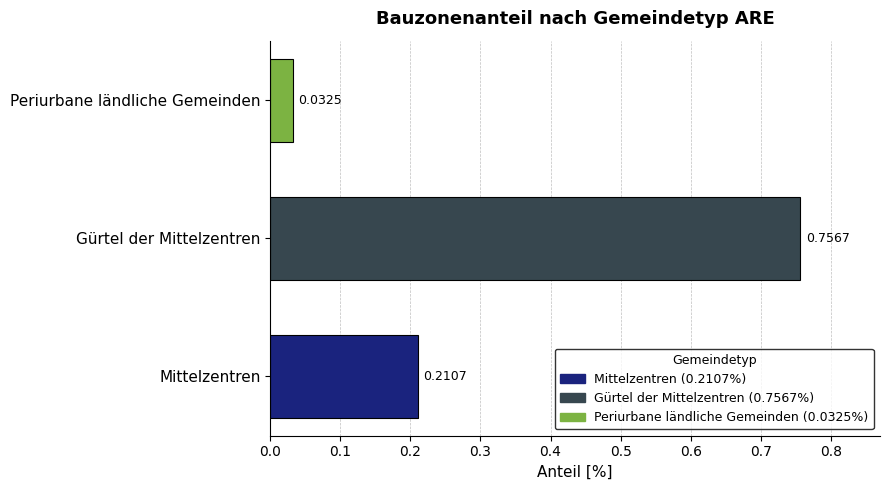

Which label corresponds to the largest value in the chart?

Gürtel der Mittelzentren